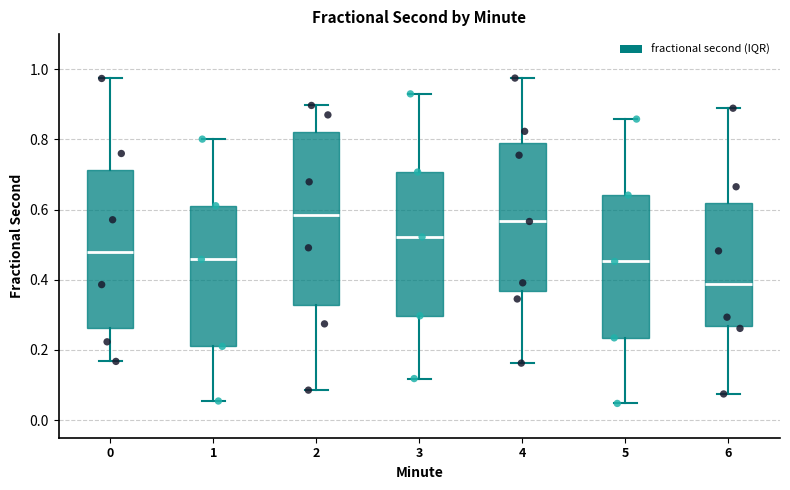

Which box's median line is the lowest?

6